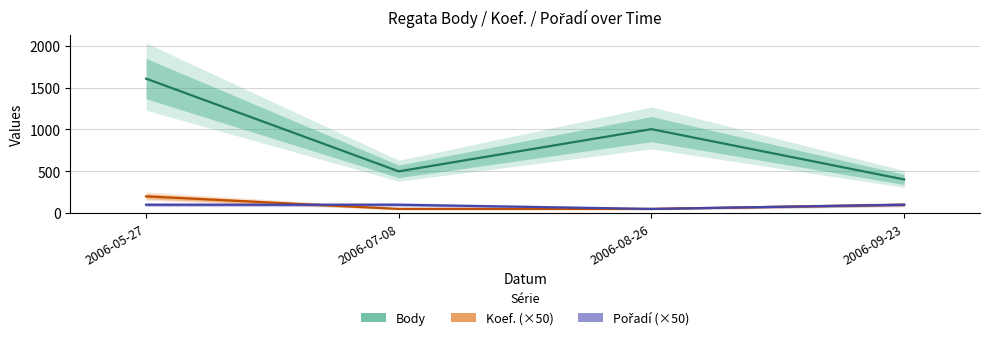

Is it true that Koef. equals 59 at 2006-05-27?

False